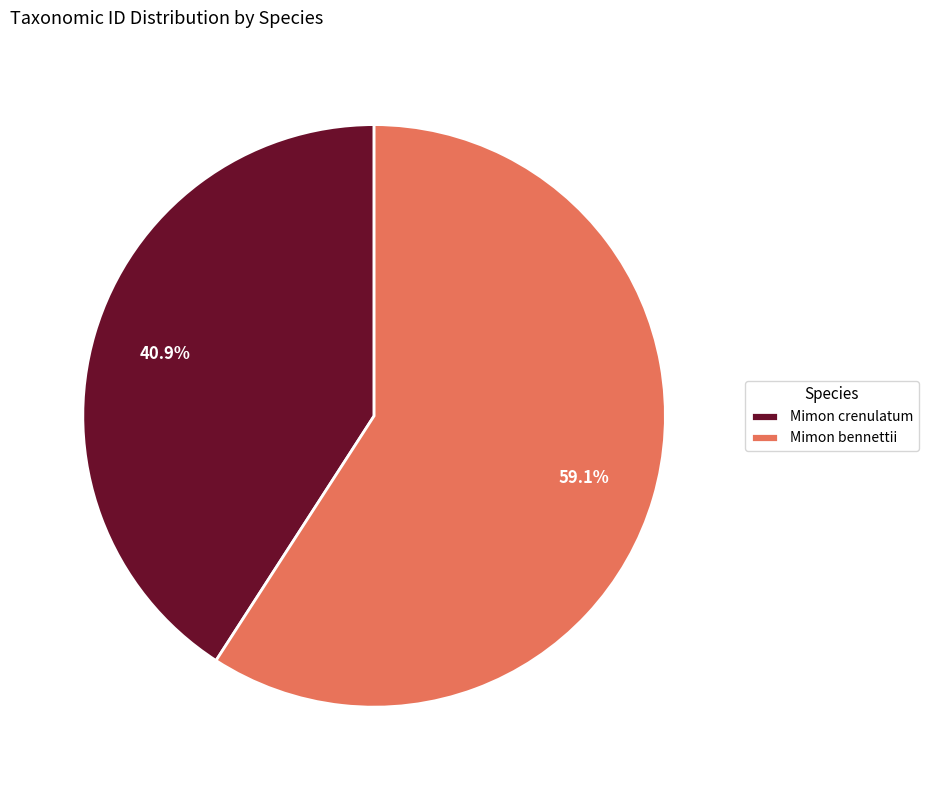

Is there a majority slice in this chart?

Yes